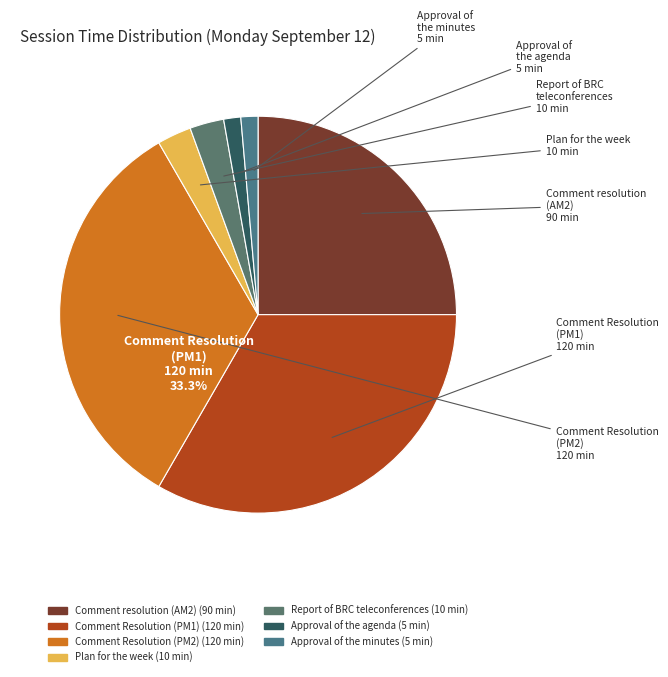

Count the number of slices in the pie.

7